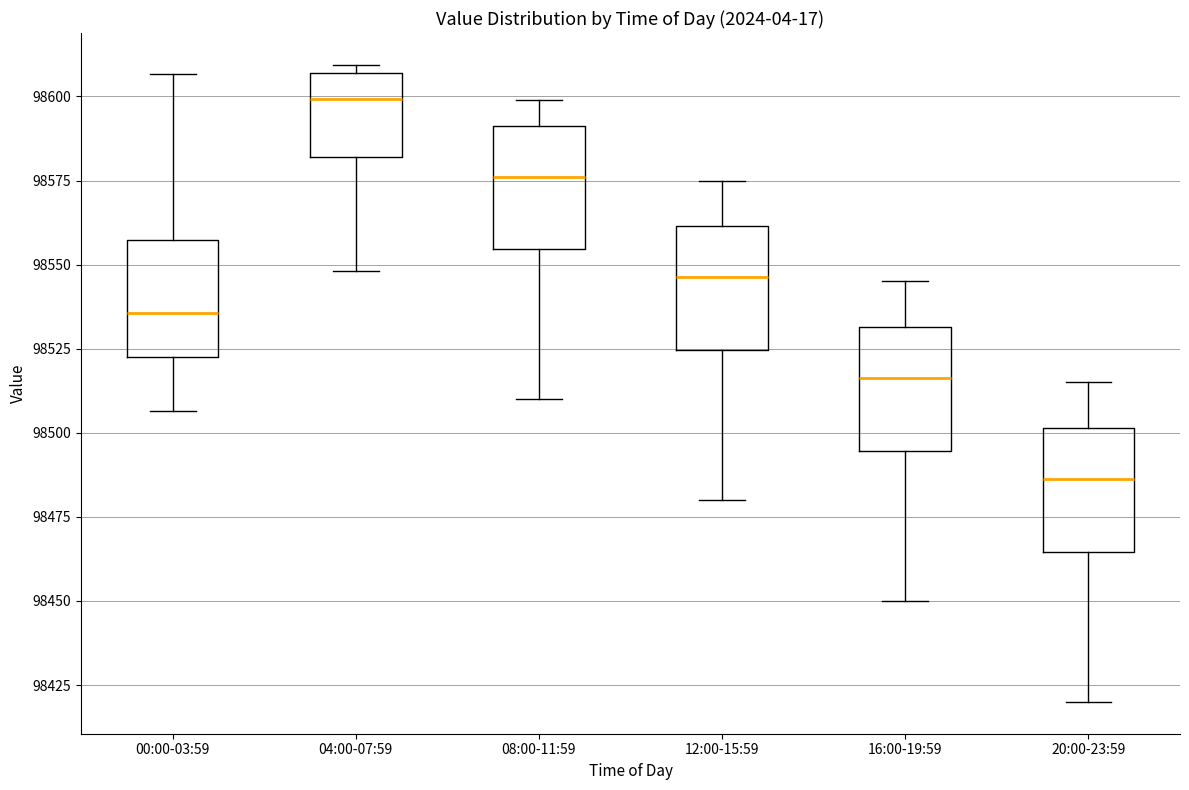

Where is the upper edge of the box for 00:00-03:59 on the y-axis? The values are not printed on the chart, so give them approximately, as read against the axis.

98555